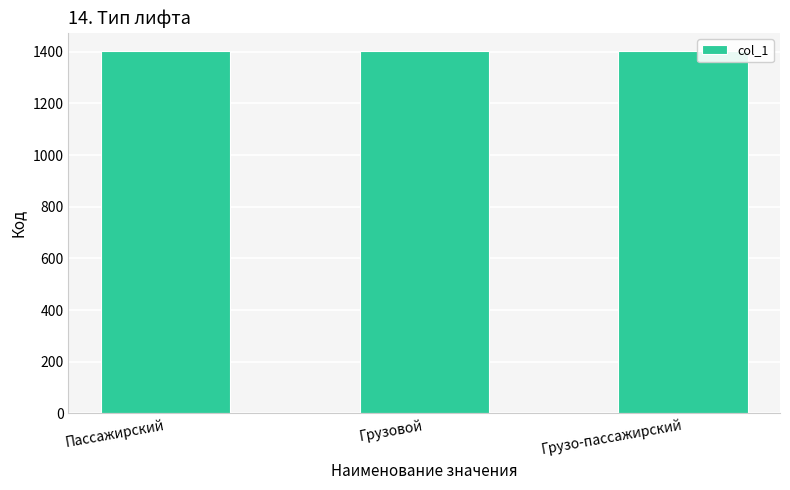

What is the ratio of the value at Грузо-пассажирский to the value at Грузовой?

1.0